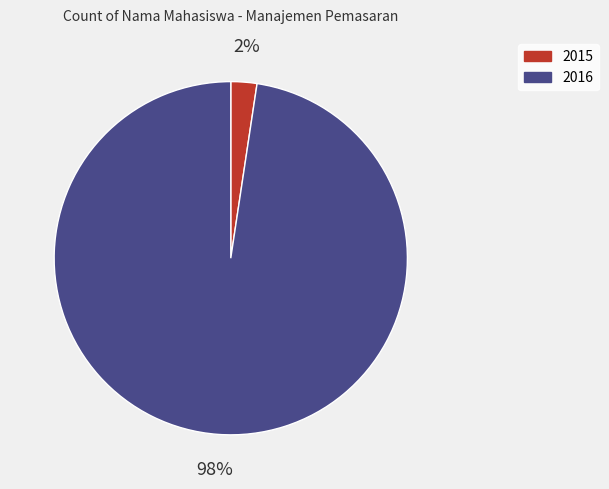

To the nearest percent, what is the average slice percentage?

50%